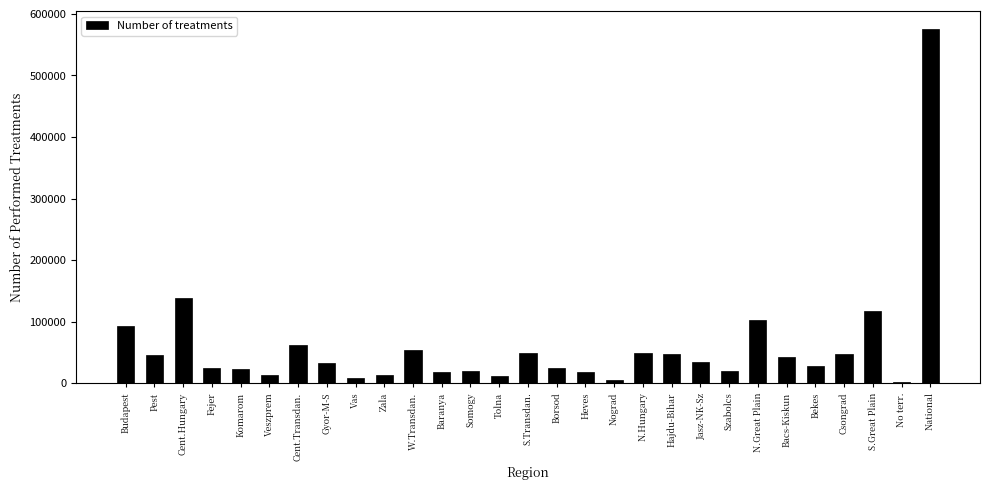

Which category has the highest value across all series?

National